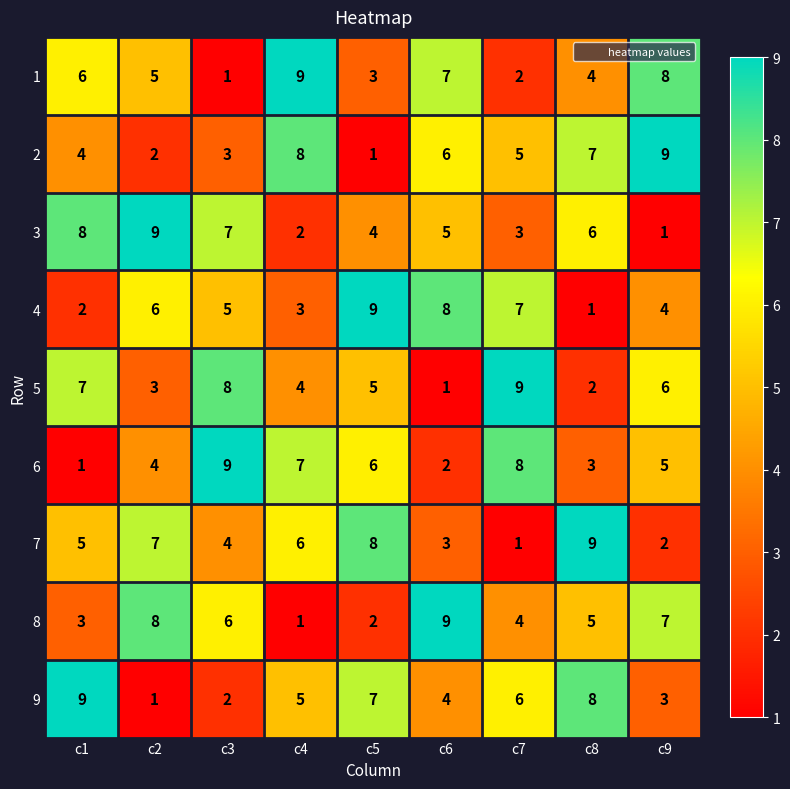

How many 2 values are between 3 and 7?

5